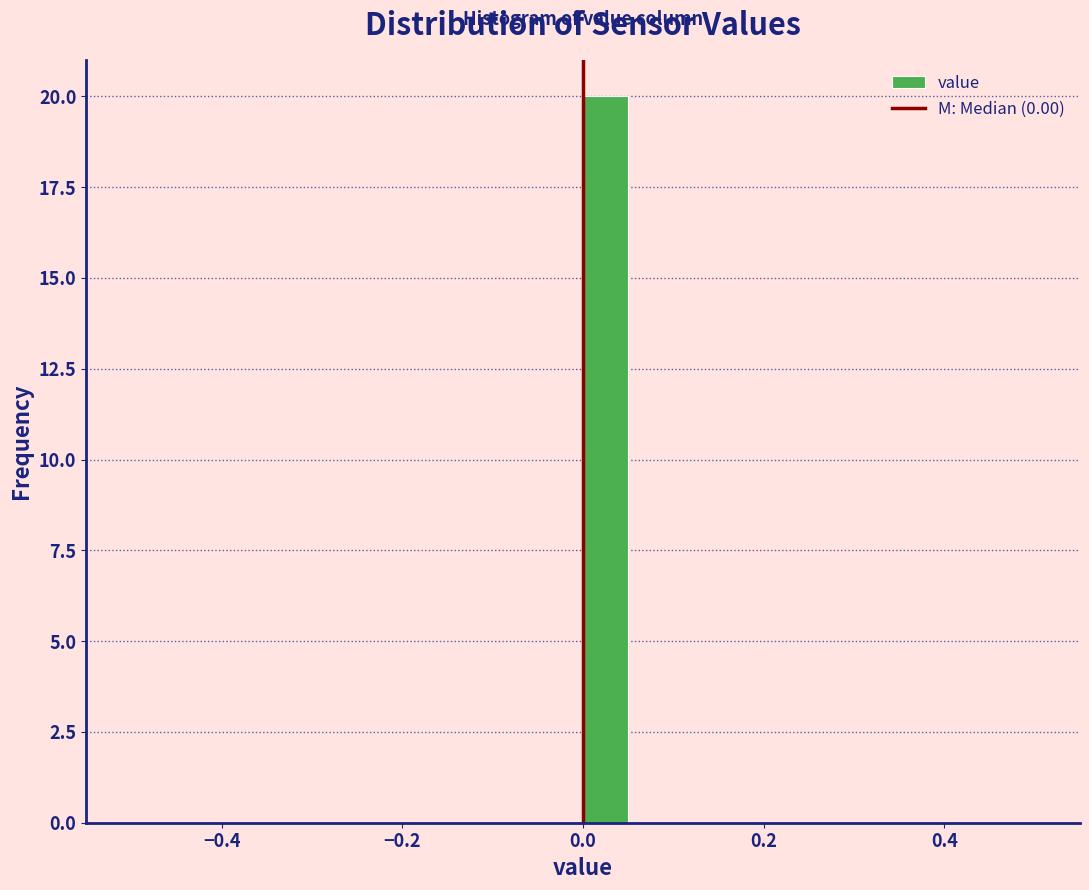

Around what value on the x-axis is the tallest bar? Give the approximate position of its centre, as read against the axis.

0.02